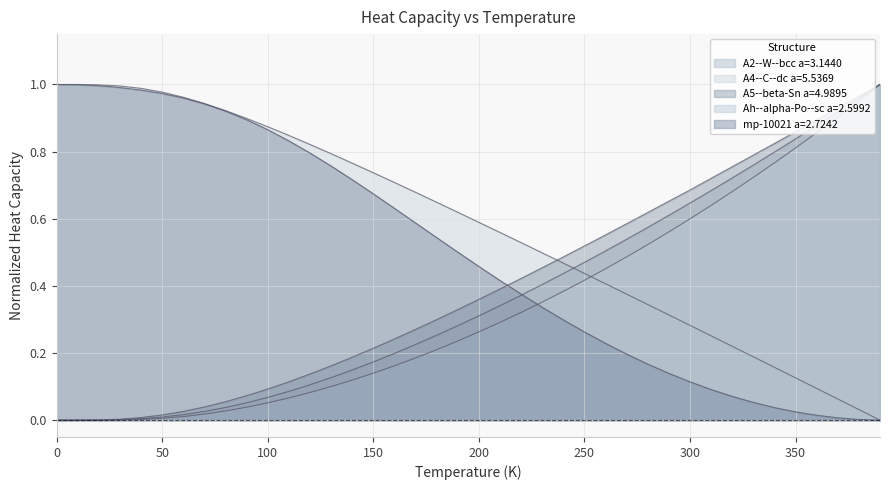

What is the highest value of the A5--beta-Sn a=4.9895 series?

1.0